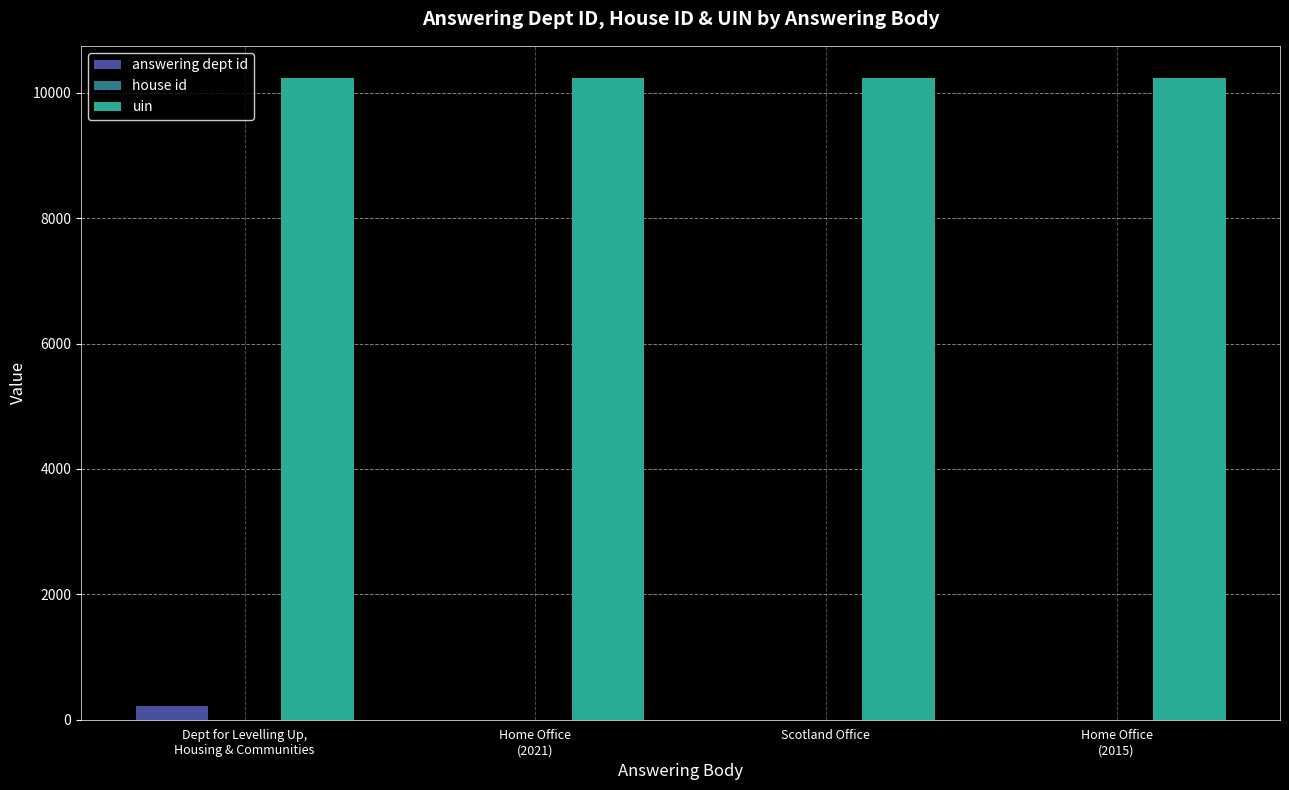

What is the greatest value displayed?

10239